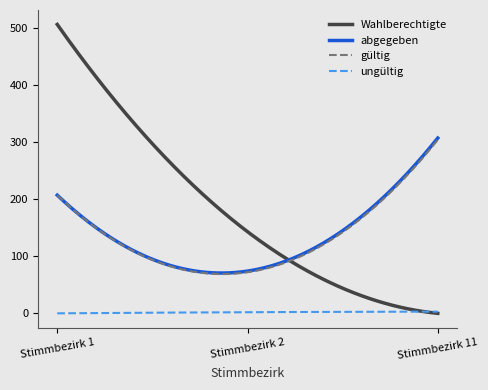

Which series has the largest range (max minus min)?

Wahlberechtigte